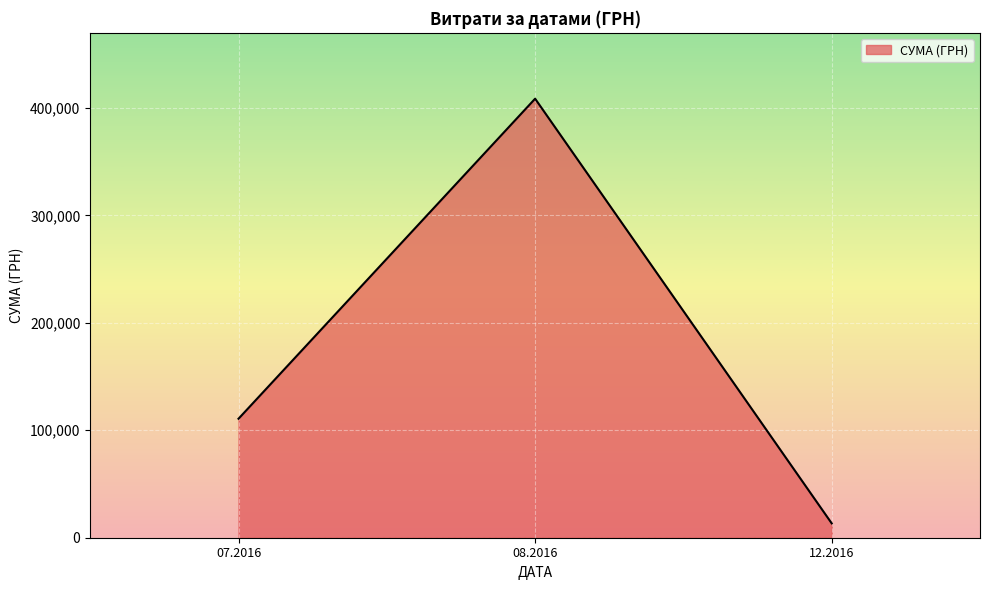

How many series are shown in this chart?

1